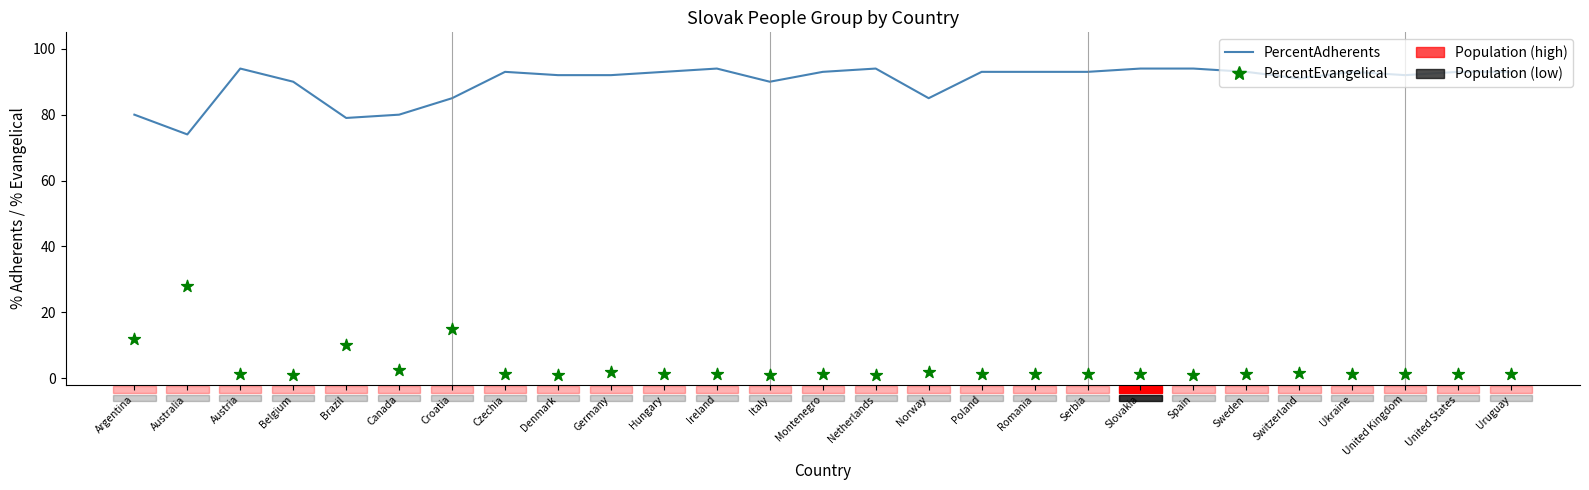

What is the total value across all series at United Kingdom?

93.1